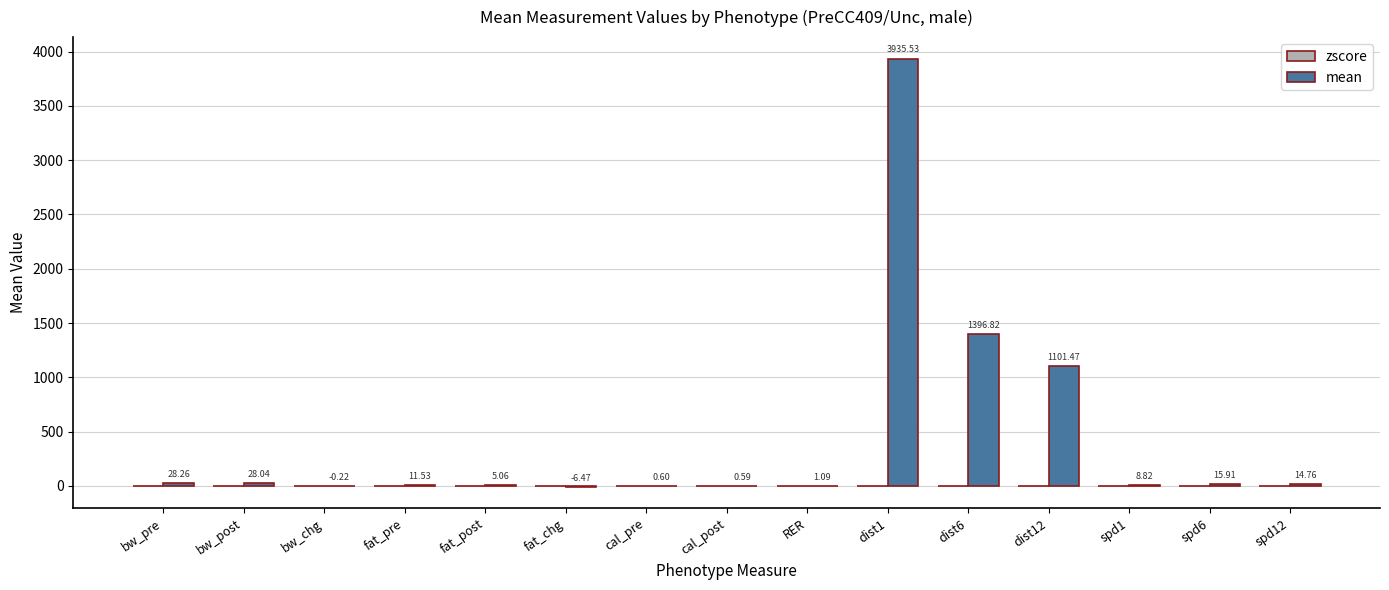

What is the spread (max minus min) of values at dist6?

1398.0